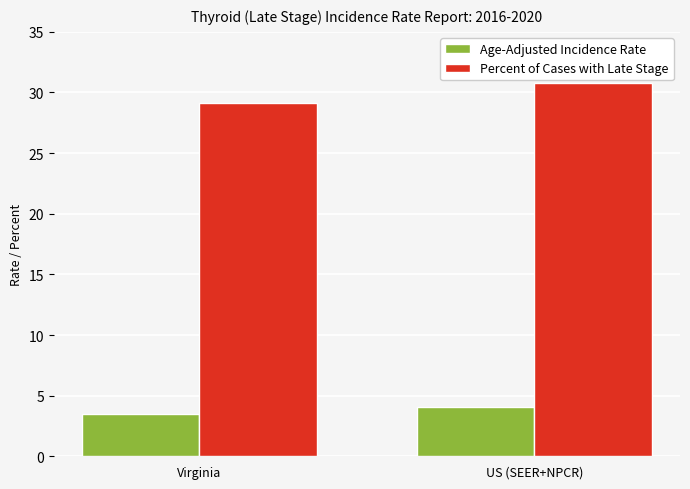

Reading left to right, list all the values displayed in this chart.

Age-Adjusted Incidence Rate: Virginia=3.5	US (SEER+NPCR)=4.1
Percent of Cases with Late Stage: Virginia=29.1	US (SEER+NPCR)=30.8